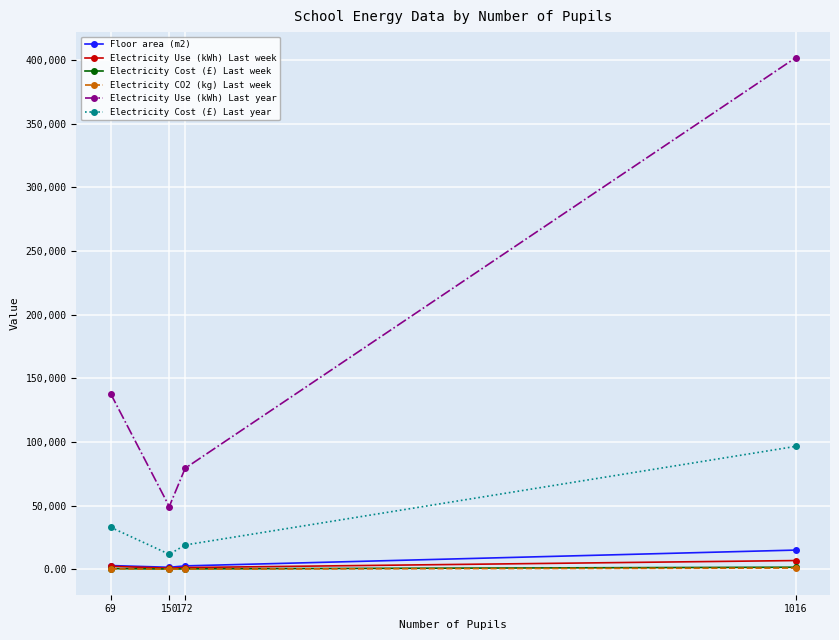

True or false: Electricity Cost (£) Last week has more than 1 interior local peaks.

False